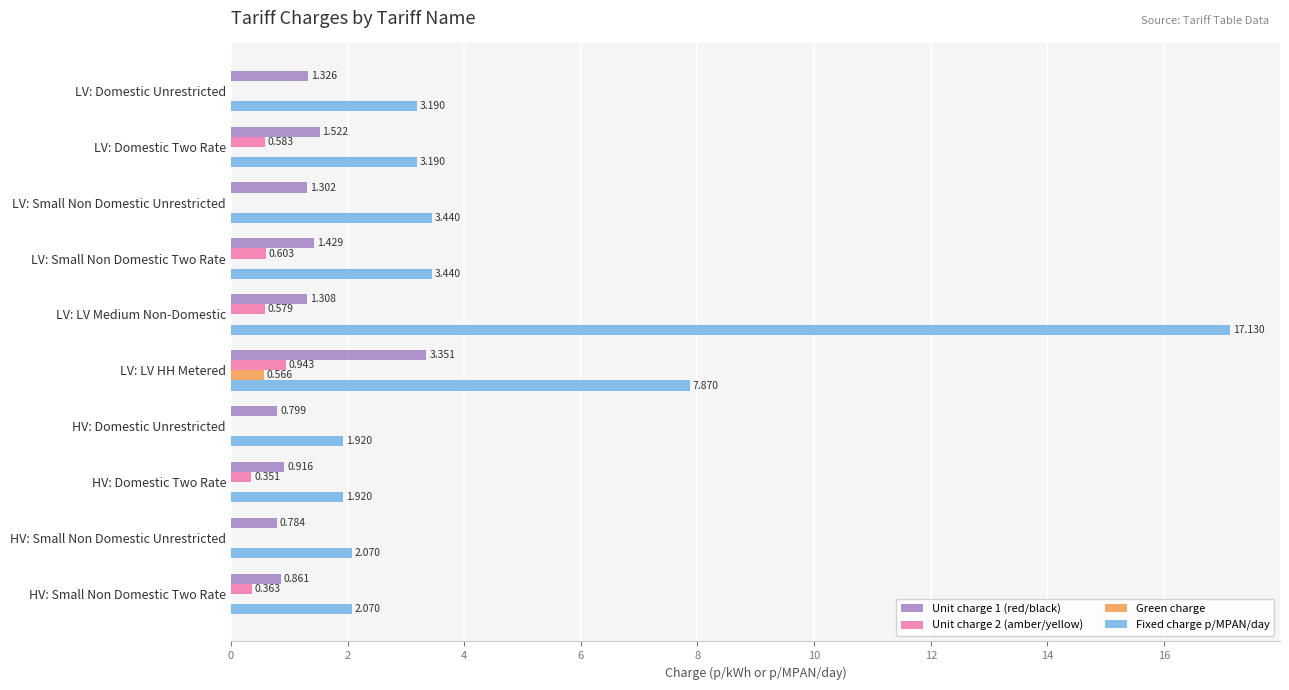

Which series has the largest total across all categories?

Fixed charge p/MPAN/day